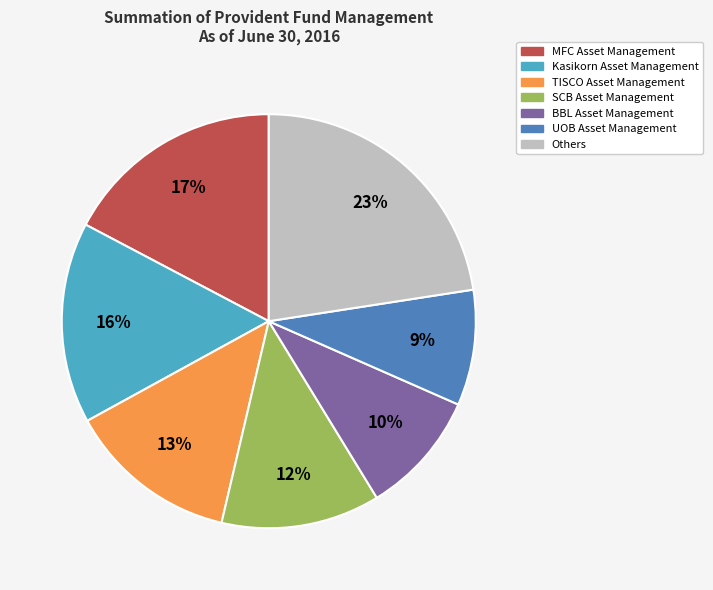

To the nearest percent, what is the average slice percentage?

14%